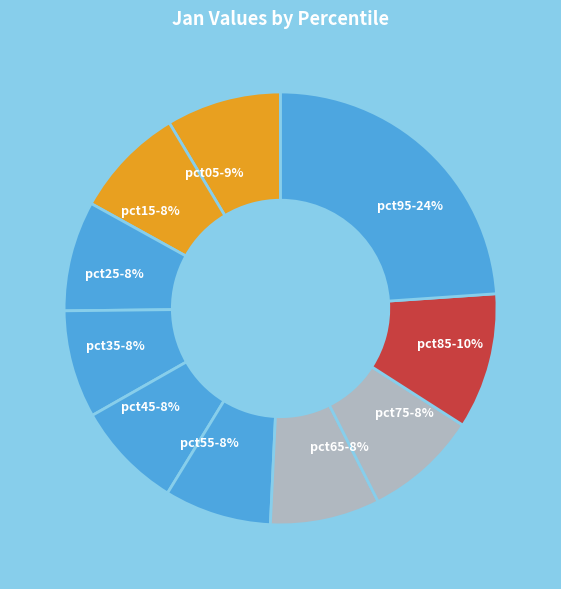

Combined, do pct95 and pct15 account for over 50%?

No